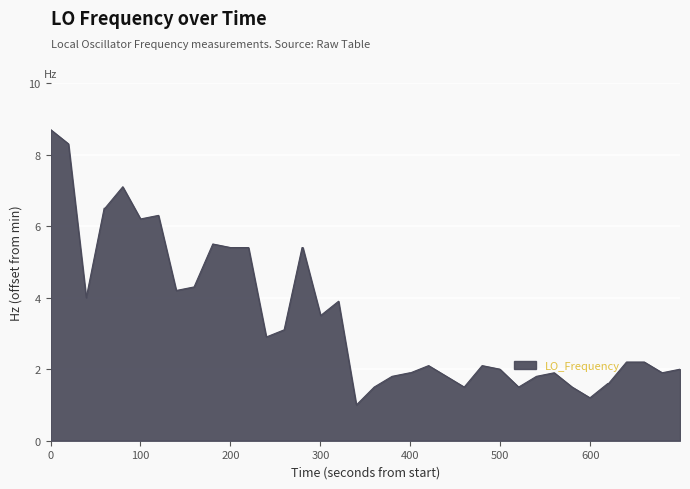

True or false: there are more than 0 points higher than both neighbors.

True